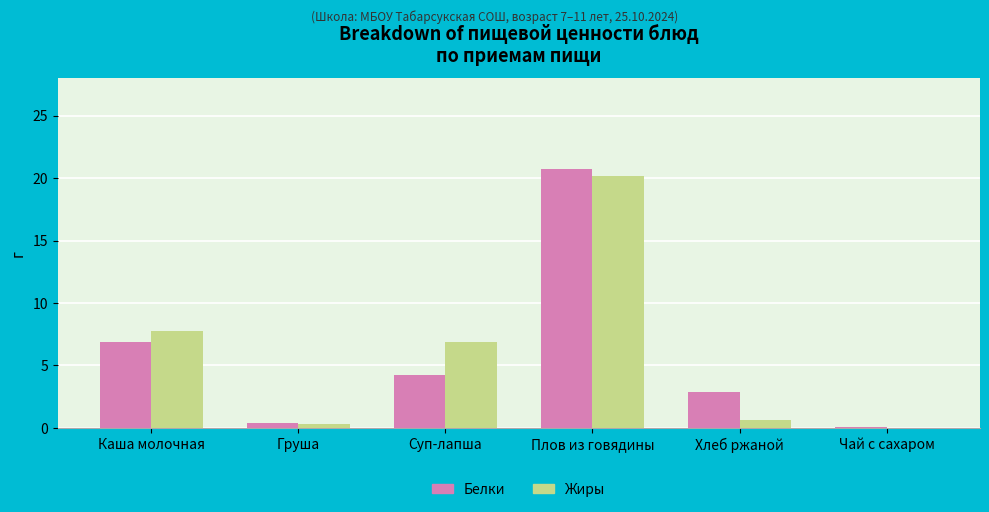

What is the sum of the Белки values at Каша молочная and Хлеб ржаной?

9.8